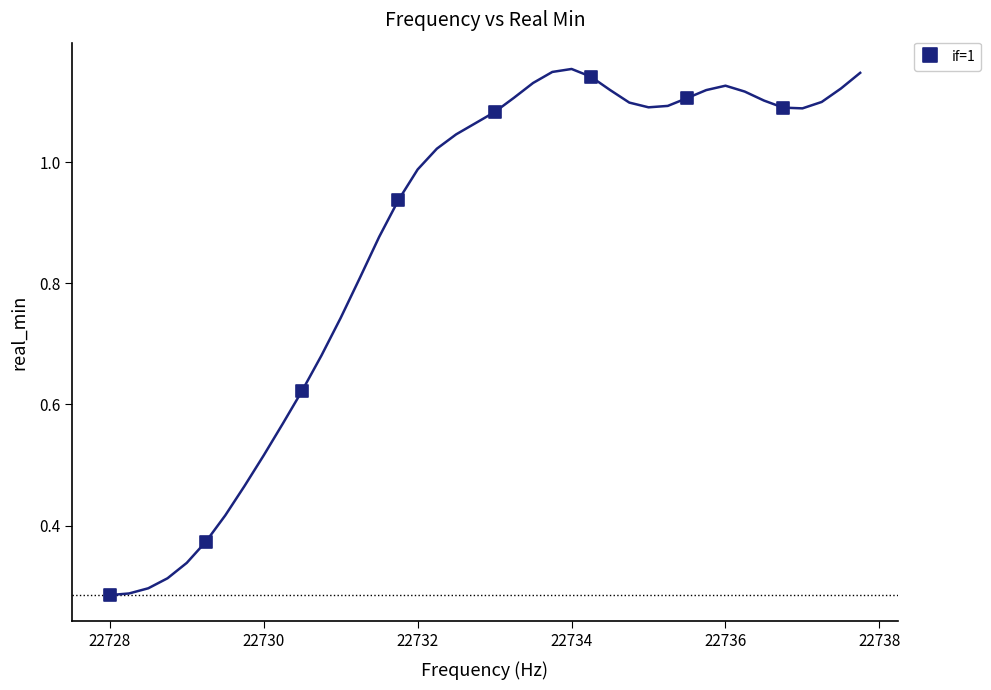

What is the average X value?

22732.4